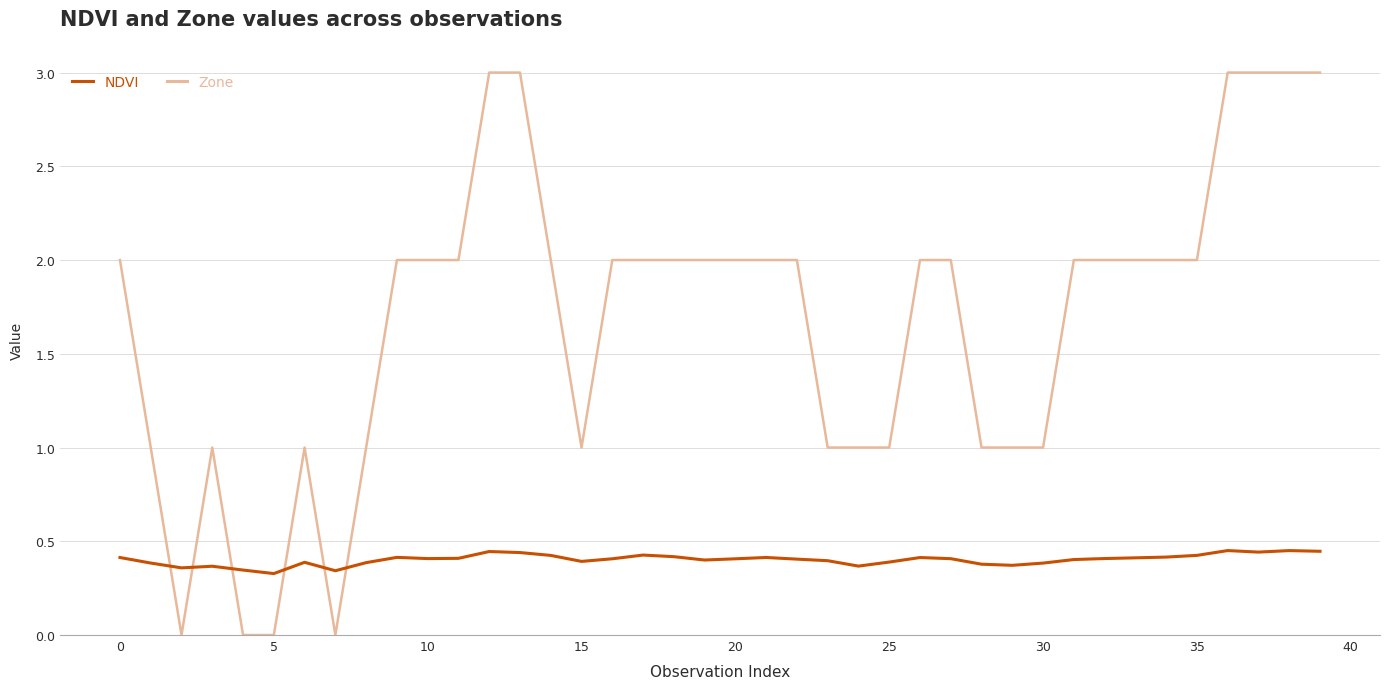

Which series has the largest total across all categories?

Zone